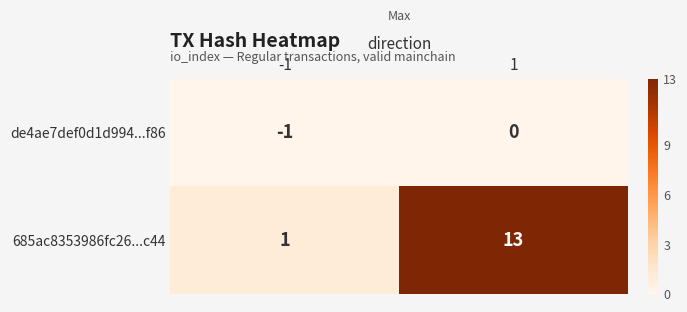

At 1, list the series in order from smallest to largest.

de4ae7def0d1d994...f86, 685ac8353986fc26...c44